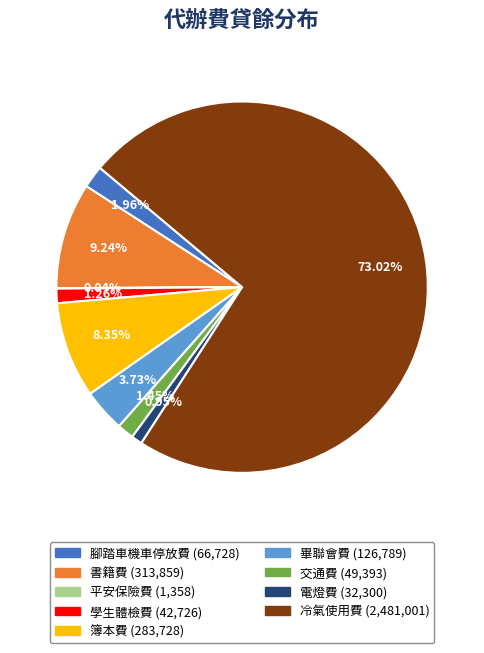

Which has a higher value, 書籍費 or 學生體檢費?

書籍費